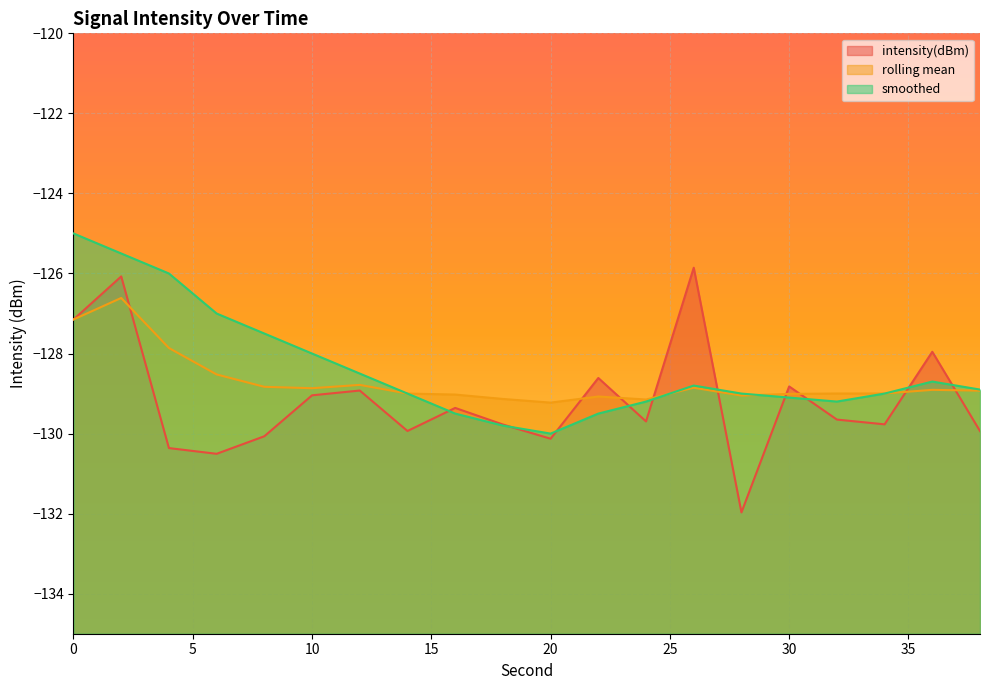

What is the value of the smoothed point at the 14th from the left?

-128.8